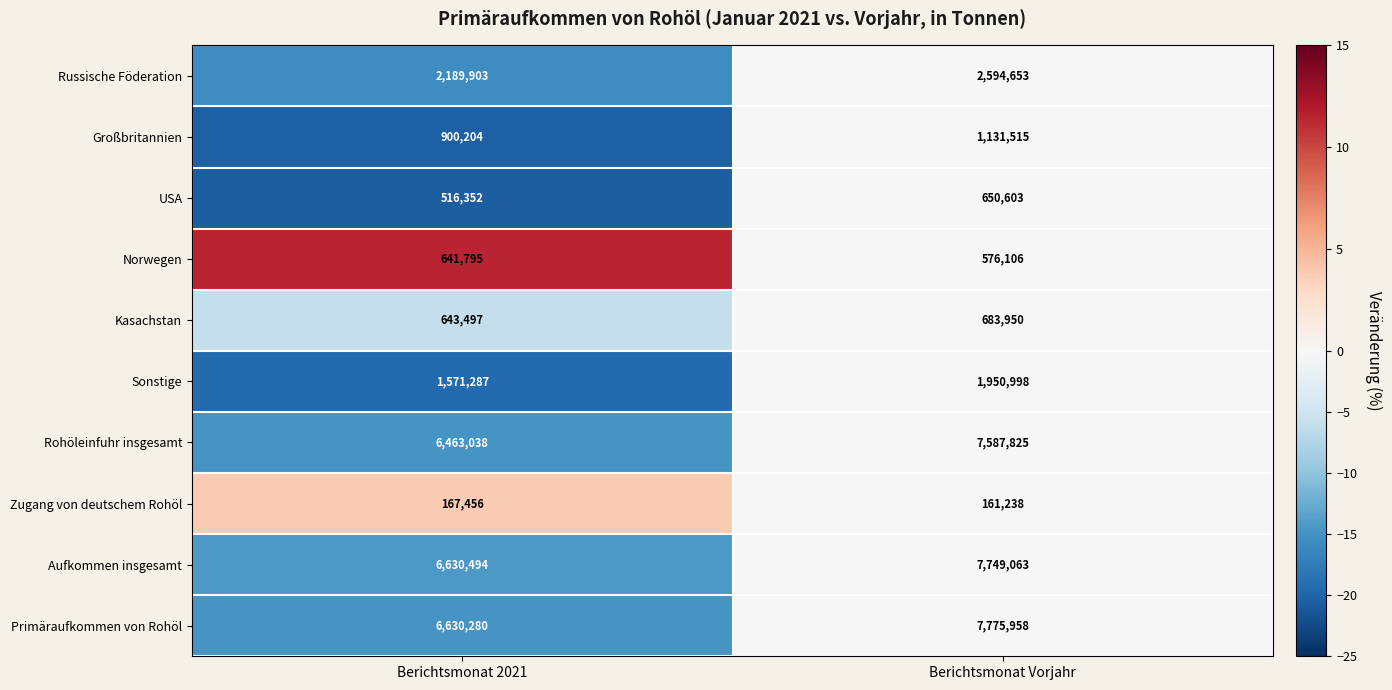

True or false: Russische Föderation has a value of 3895520 at Berichtsmonat 2021.

False